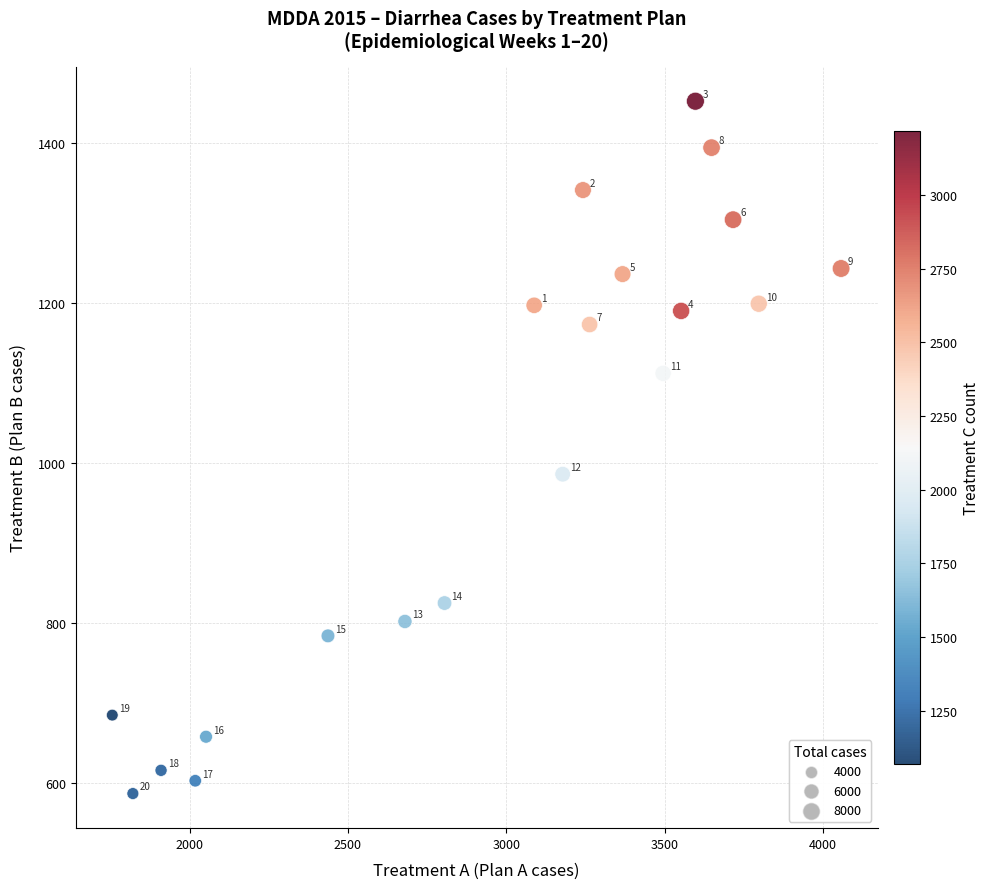

What is the range of Y values (max minus min)?

865